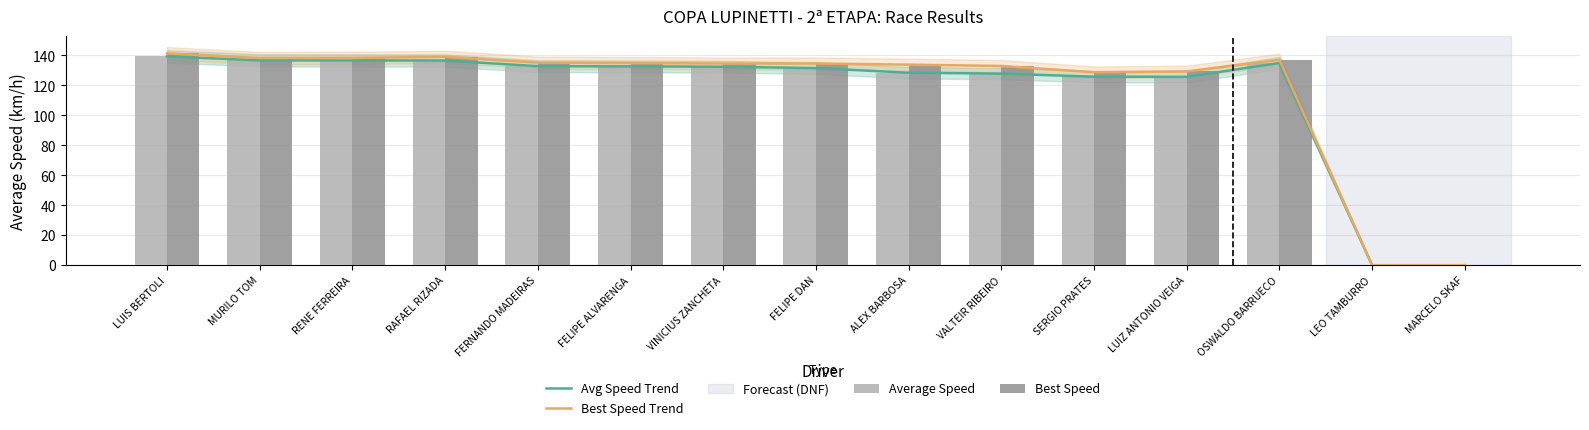

Which category has the lowest value in the Best Speed Trend series?

LEO TAMBURRO